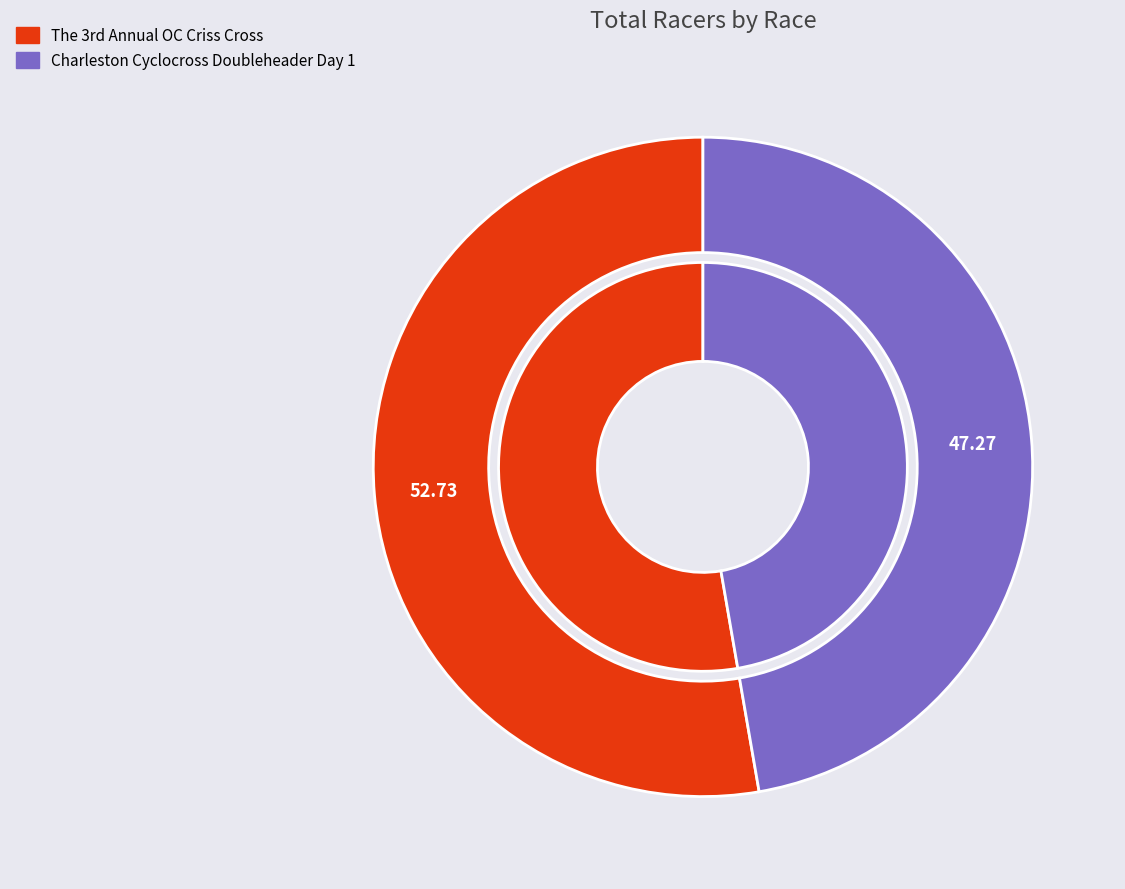

How many segments does this pie chart have?

2